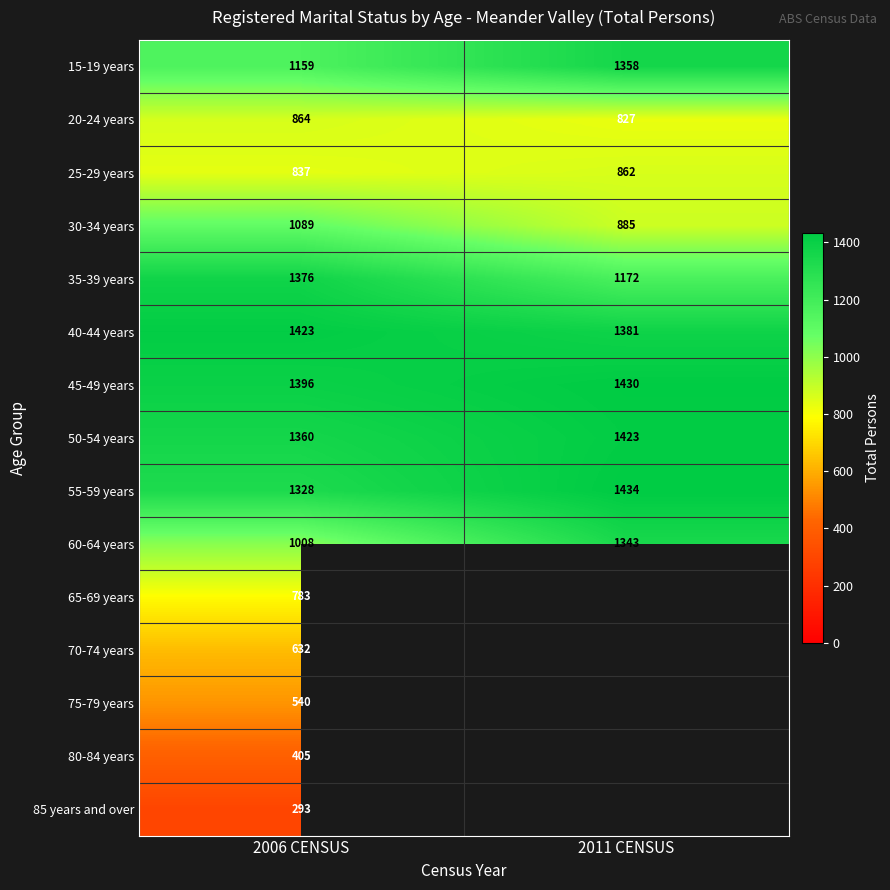

Which category has the highest value in the 15-19 years series?

2011 CENSUS